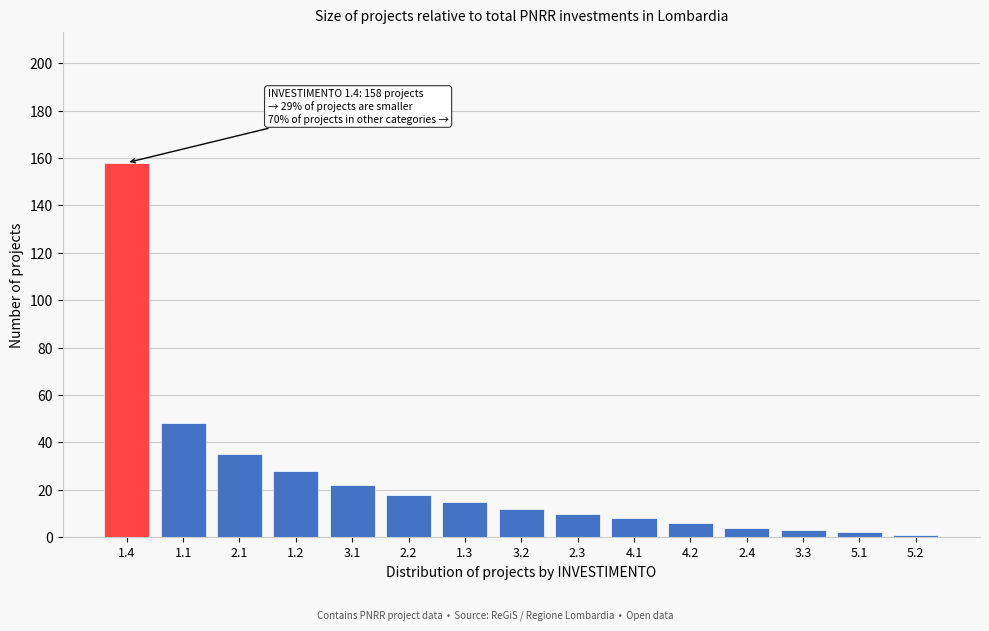

Reading left to right, extract all data points from this chart.

158	48	35	28	22	18	15	12	10	8	6	4	3	2	1